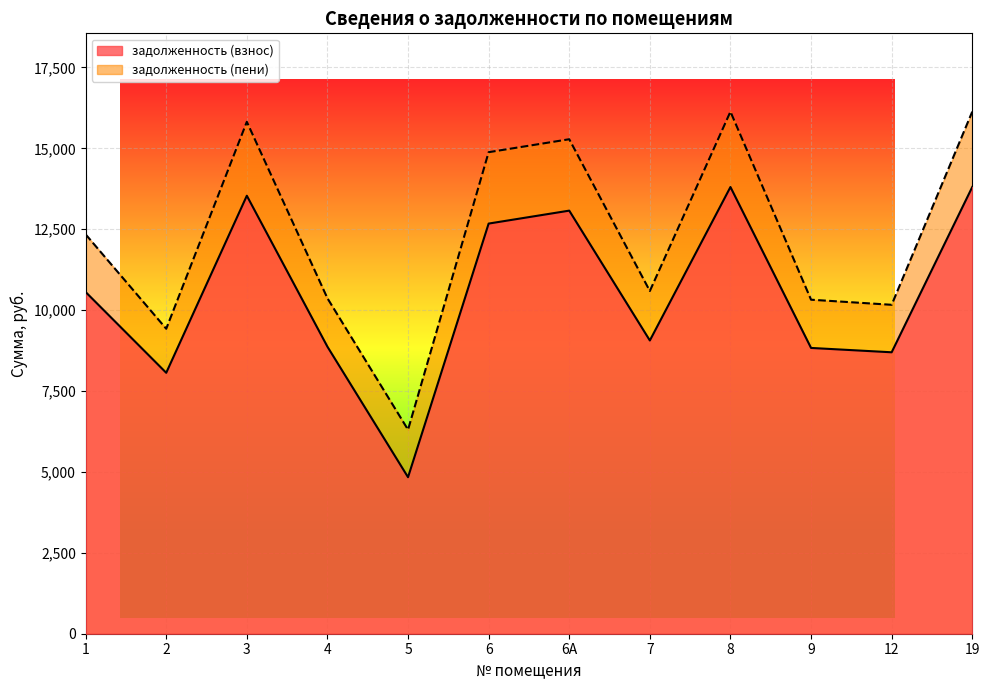

How many lines are shown in the chart?

2